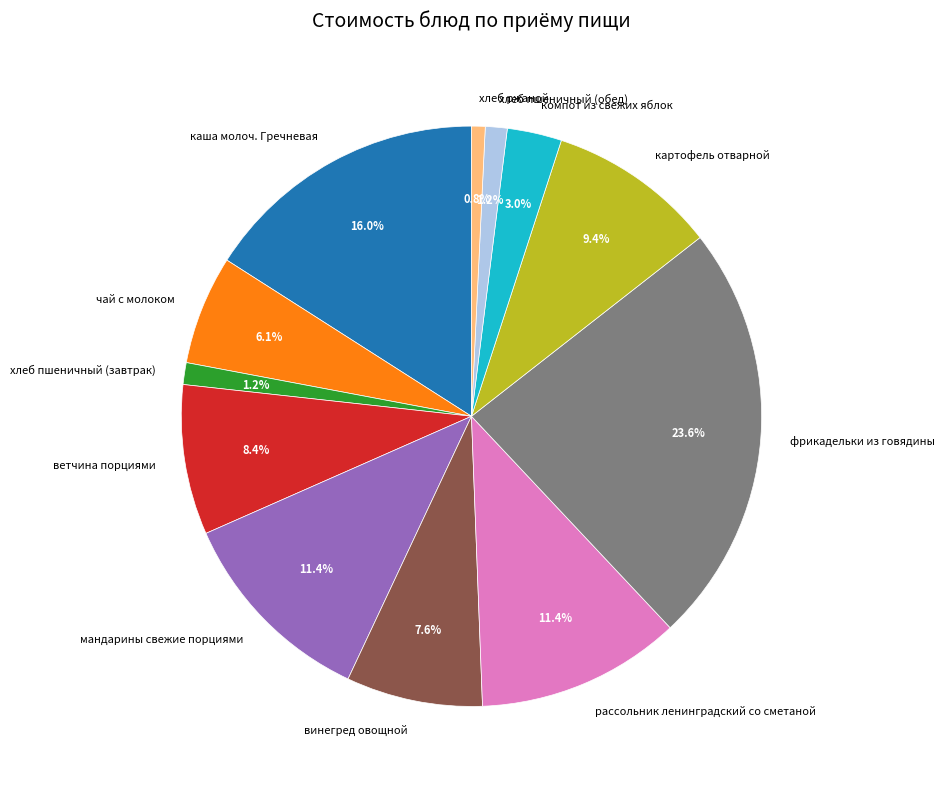

Which has a higher value, чай с молоком or хлеб пшеничный (обед)?

чай с молоком